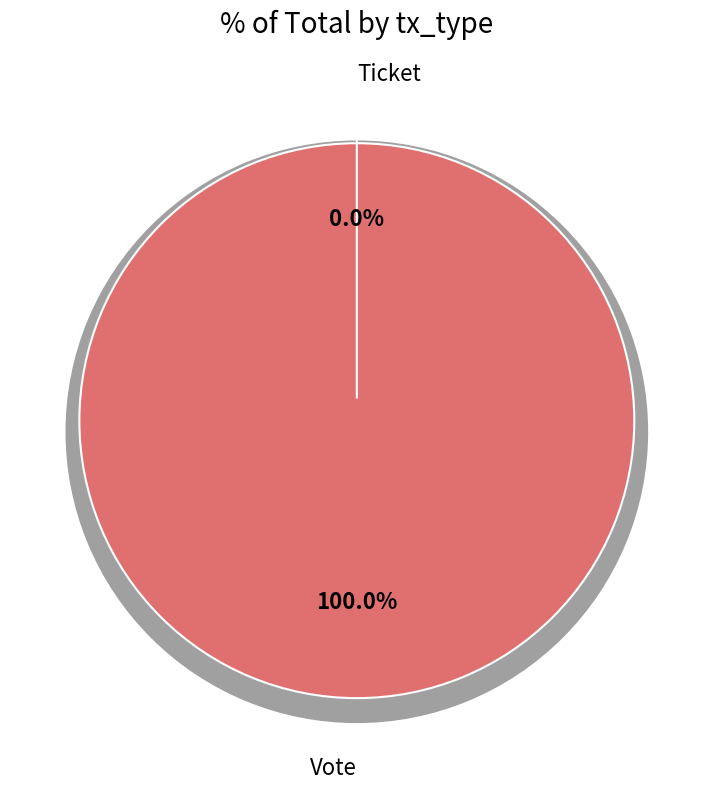

The Ticket slice represents 1% of the pie. True or false?

False